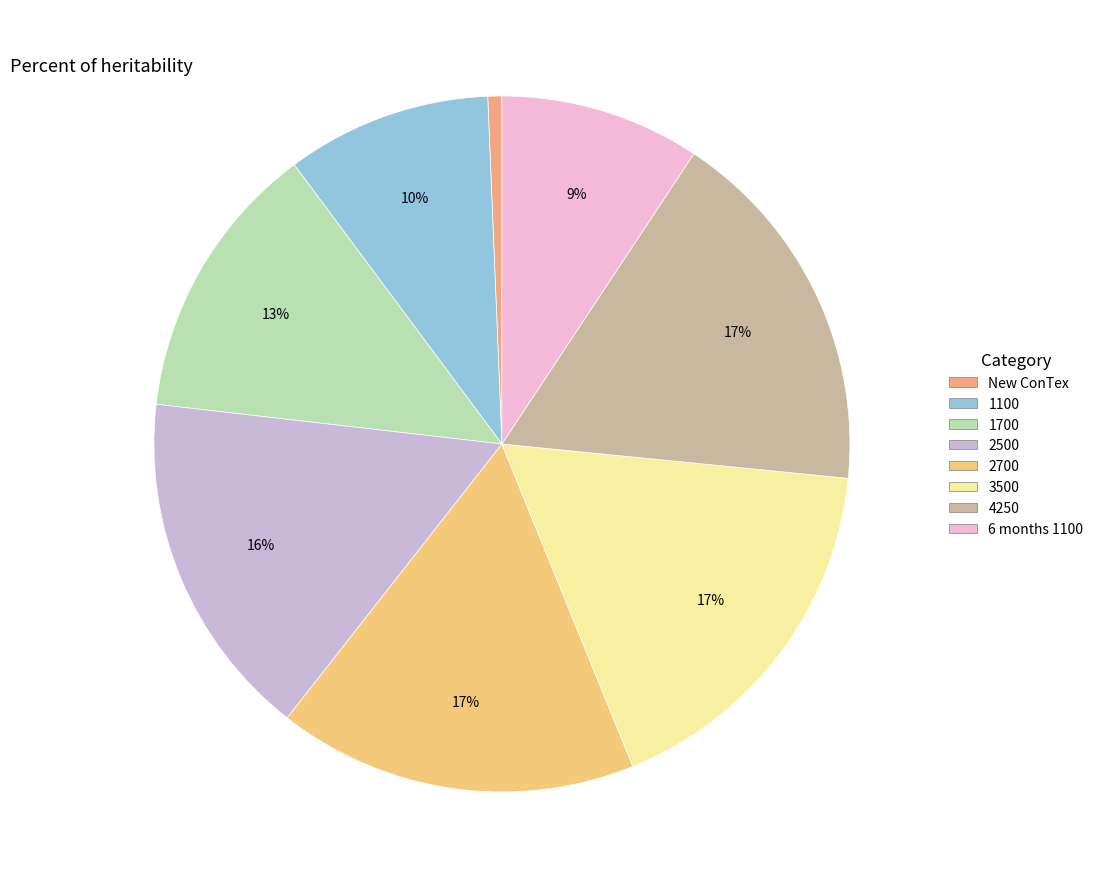

Is the sum of 6 months 1100 and 4250 greater than half?

No